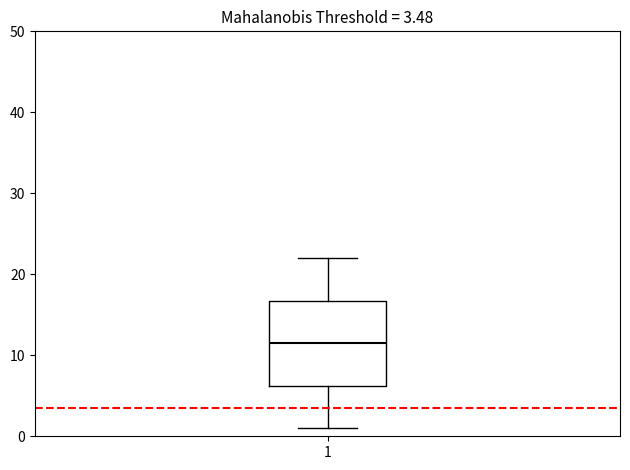

Read this box plot against the y-axis: the position of the median line, the range covered by the box, and the ends of both whiskers. The values are not printed on the chart, so give them approximately, as read against the axis.

median 12, box 6 to 17, whiskers 1 to 22